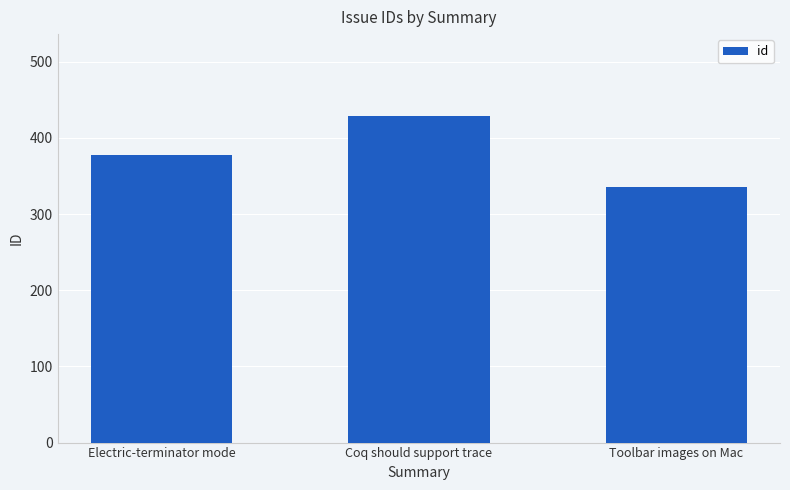

What position from the left is Coq should support trace?

2